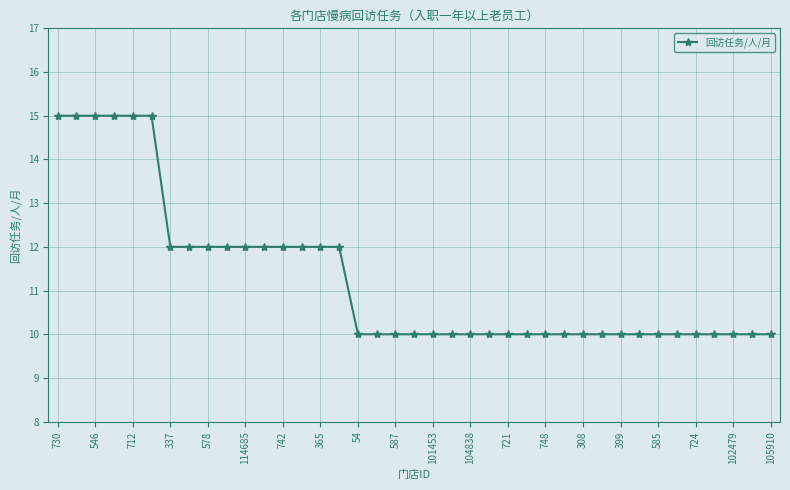

What is the minimum value shown in the chart?

10